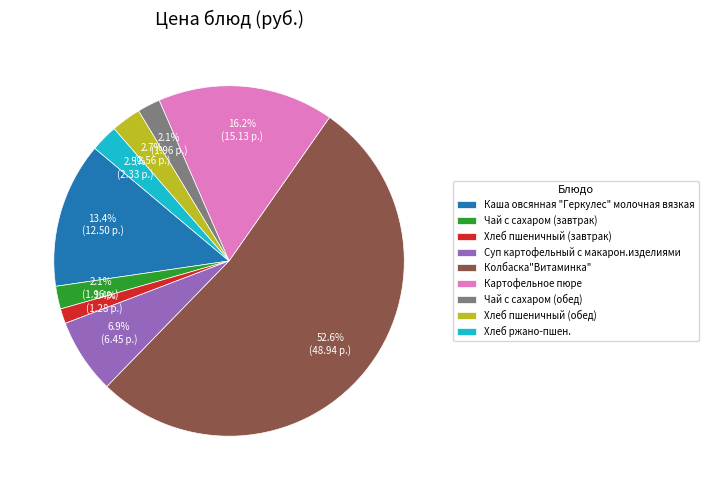

What is the smallest slice in the pie chart?

Хлеб пшеничный (завтрак)